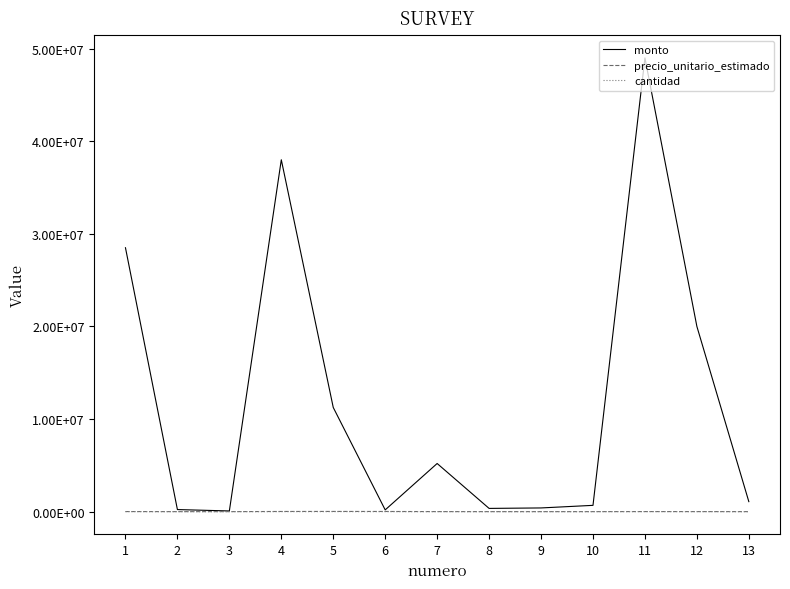

Is the value of precio_unitario_estimado at 1 greater than the value of cantidad at 10?

Yes